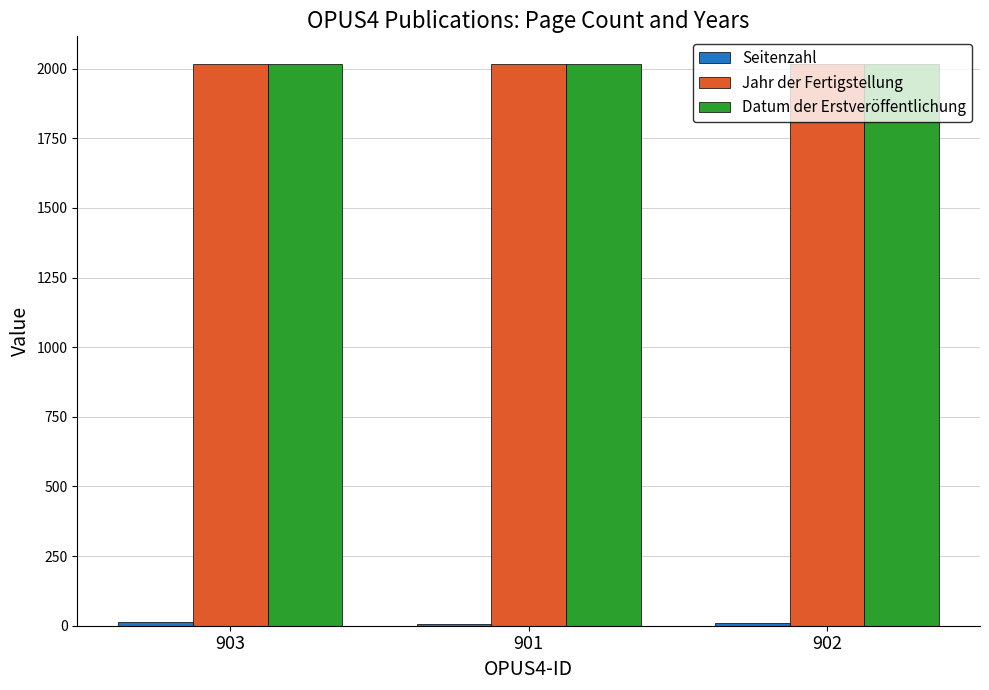

True or false: Datum der Erstveröffentlichung has a value of 2015 at 901.

True